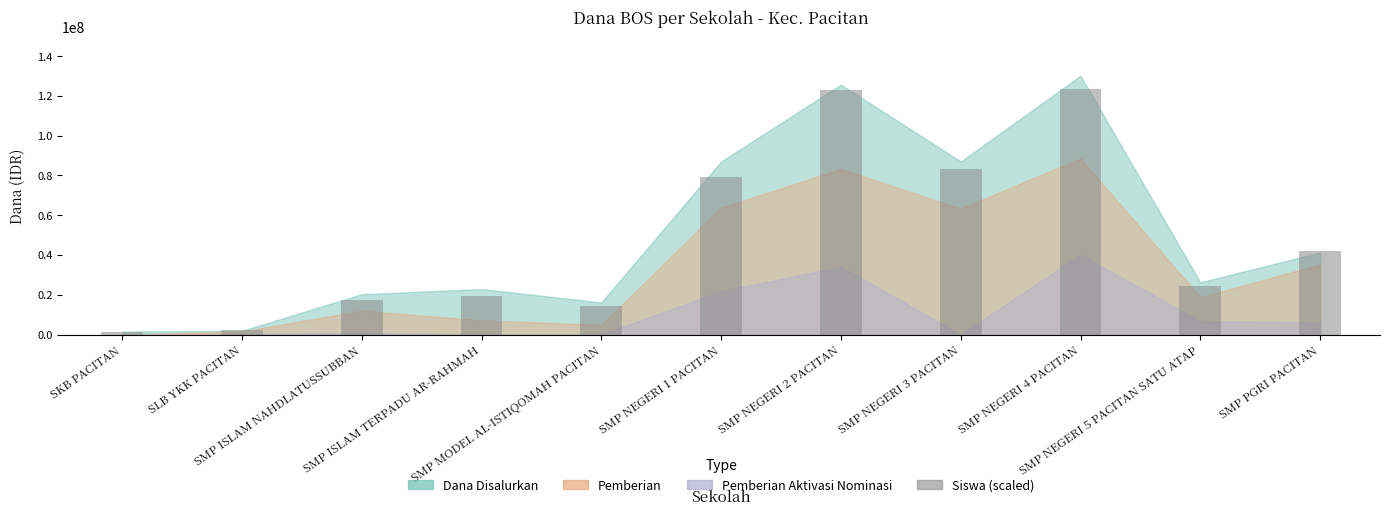

Reading left to right, extract all data points from this chart.

1200000	2400000	17400000	19200000	14400000	79200000	123000000	83400000	123600000	24600000	42000000